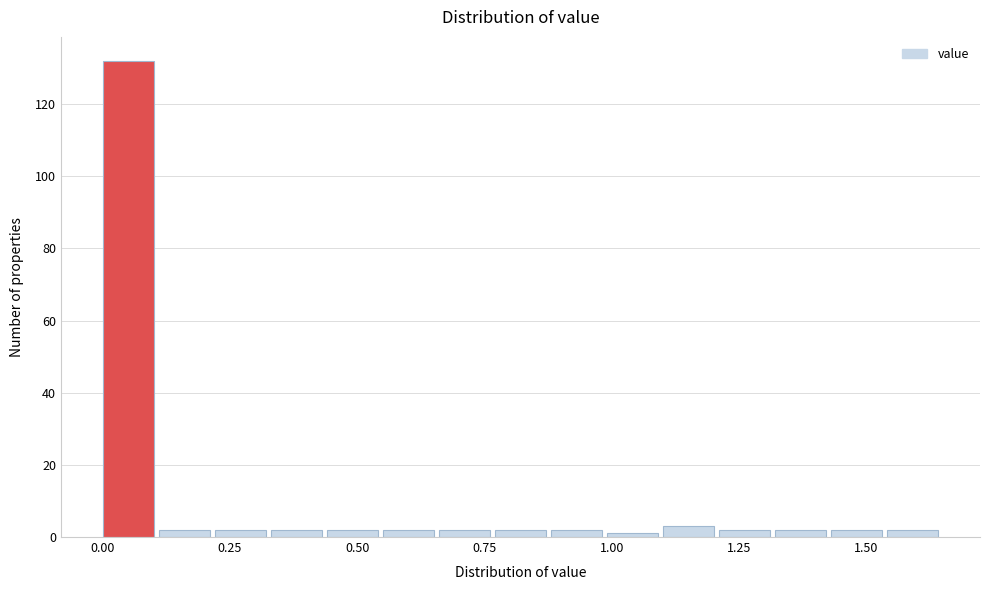

Read against the x-axis, roughly where is the centre of the tallest bar?

0.05